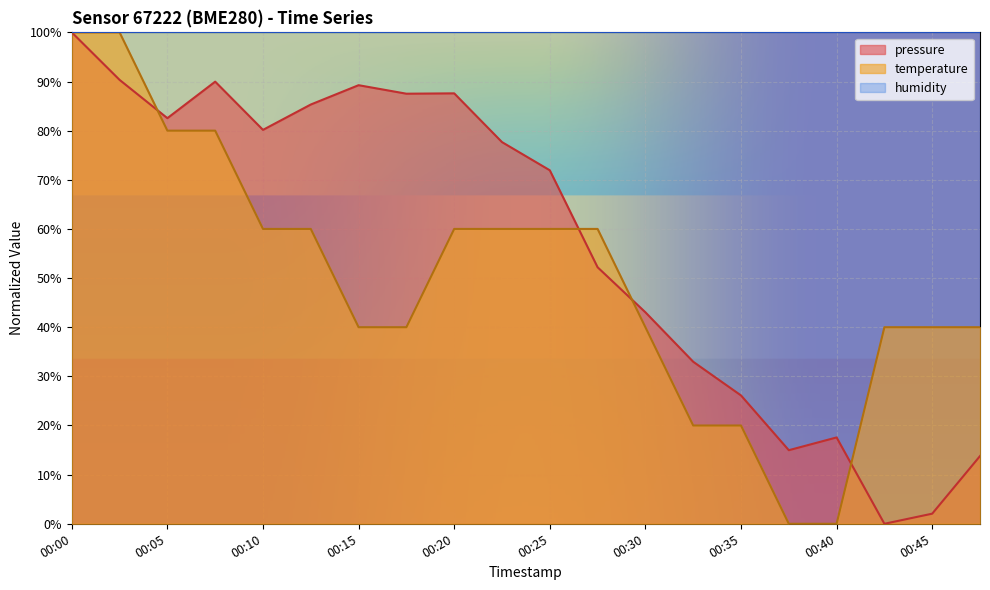

Between 00:25 and 00:18, which is larger?

00:18